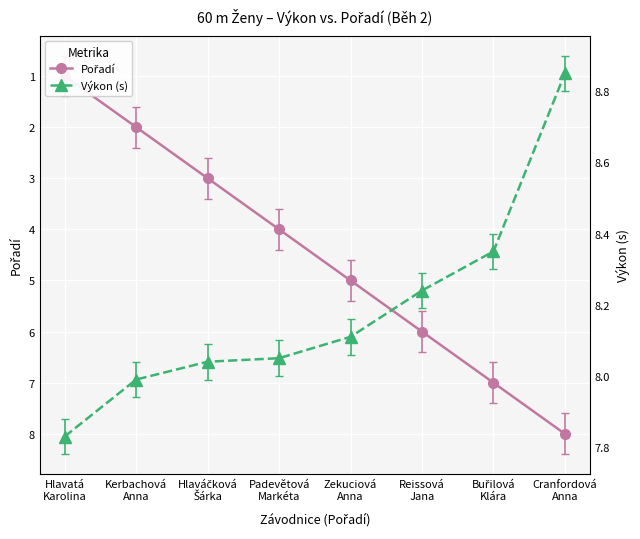

True or false: Výkon (s) and Pořadí cross at least once.

False